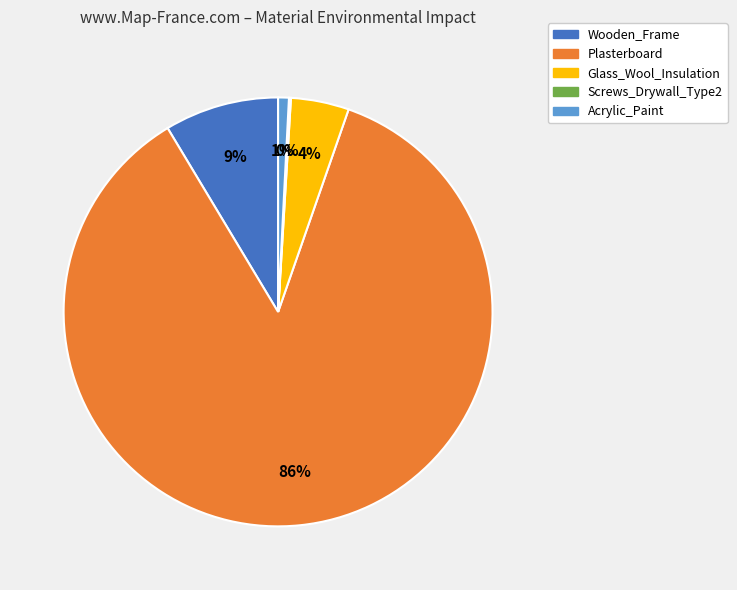

To the nearest percent, what is the average slice percentage?

20%